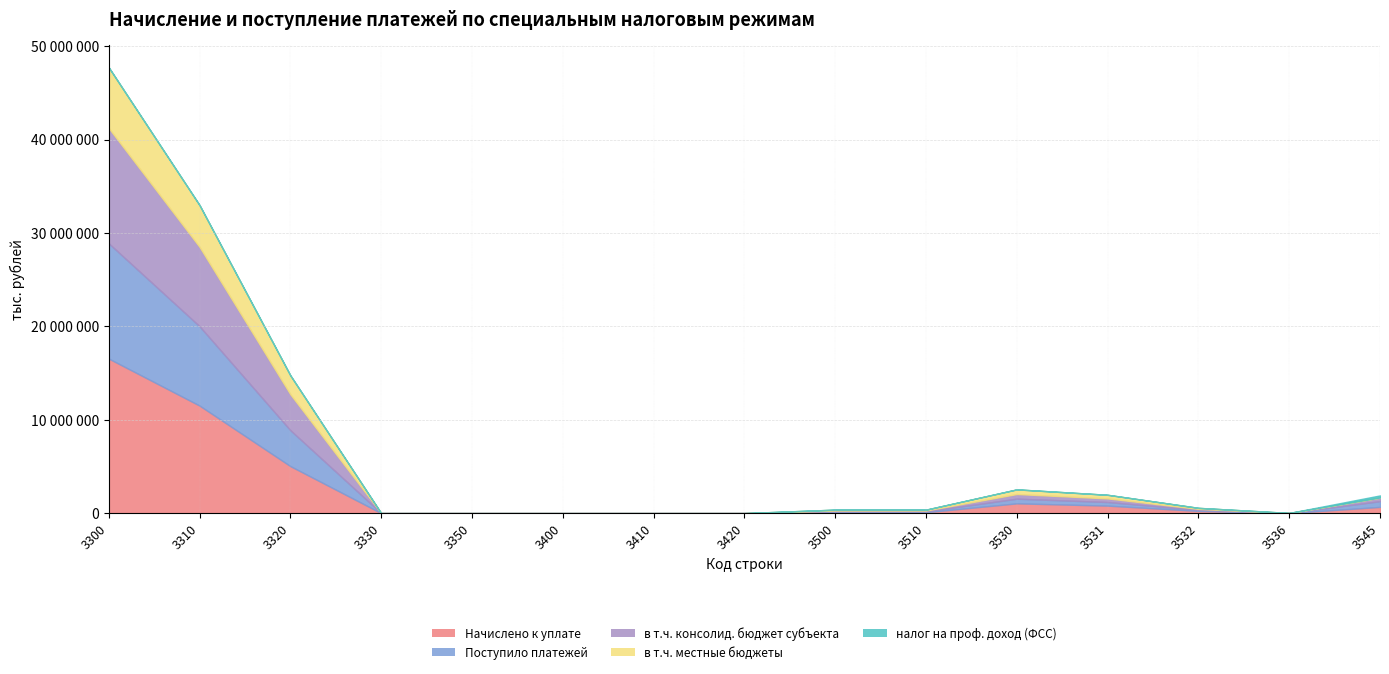

What is the difference between the highest and lowest values at 3530?

1045435